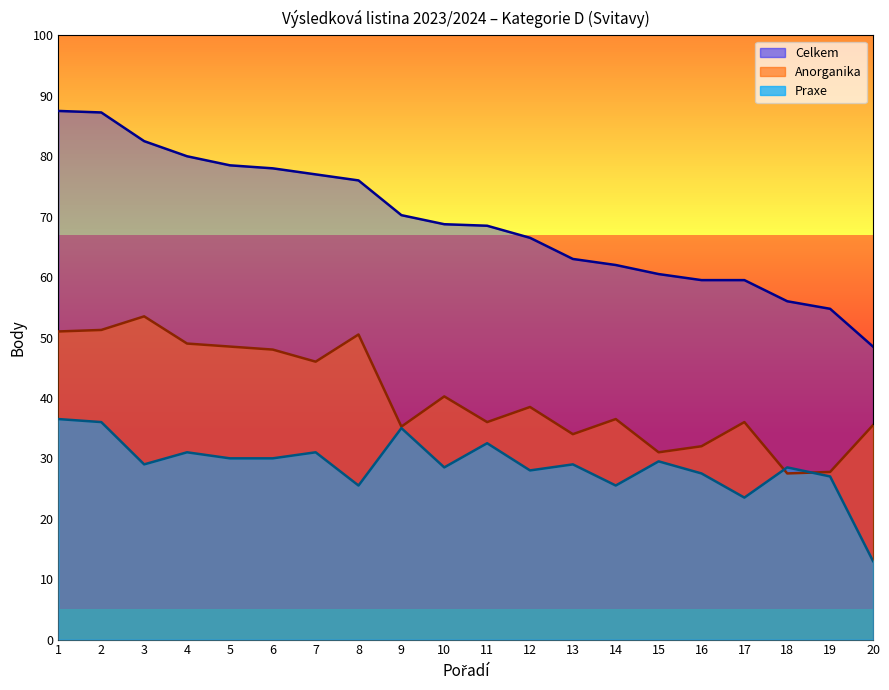

What is the maximum value shown in the chart?

87.5